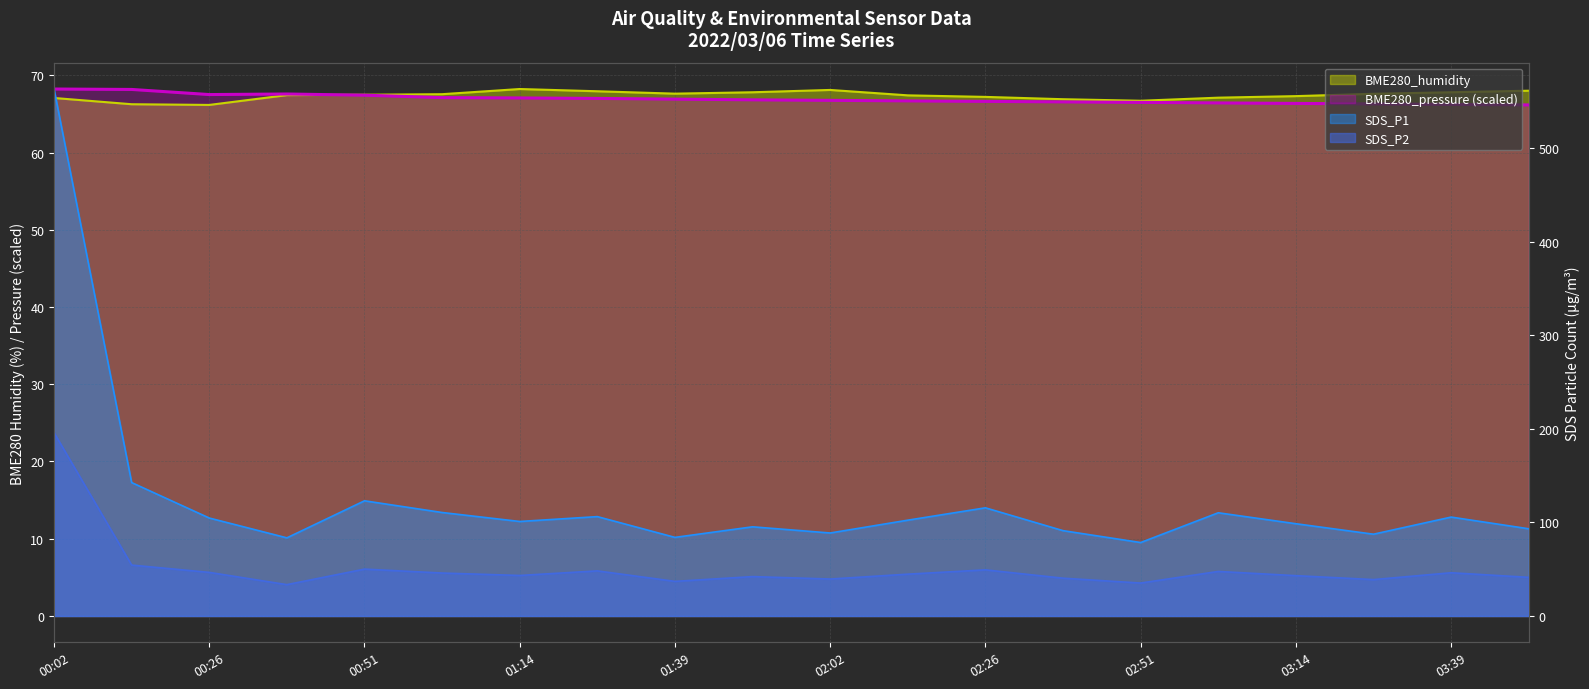

True or false: SDS_P1 and BME280_pressure intersect in this chart.

False